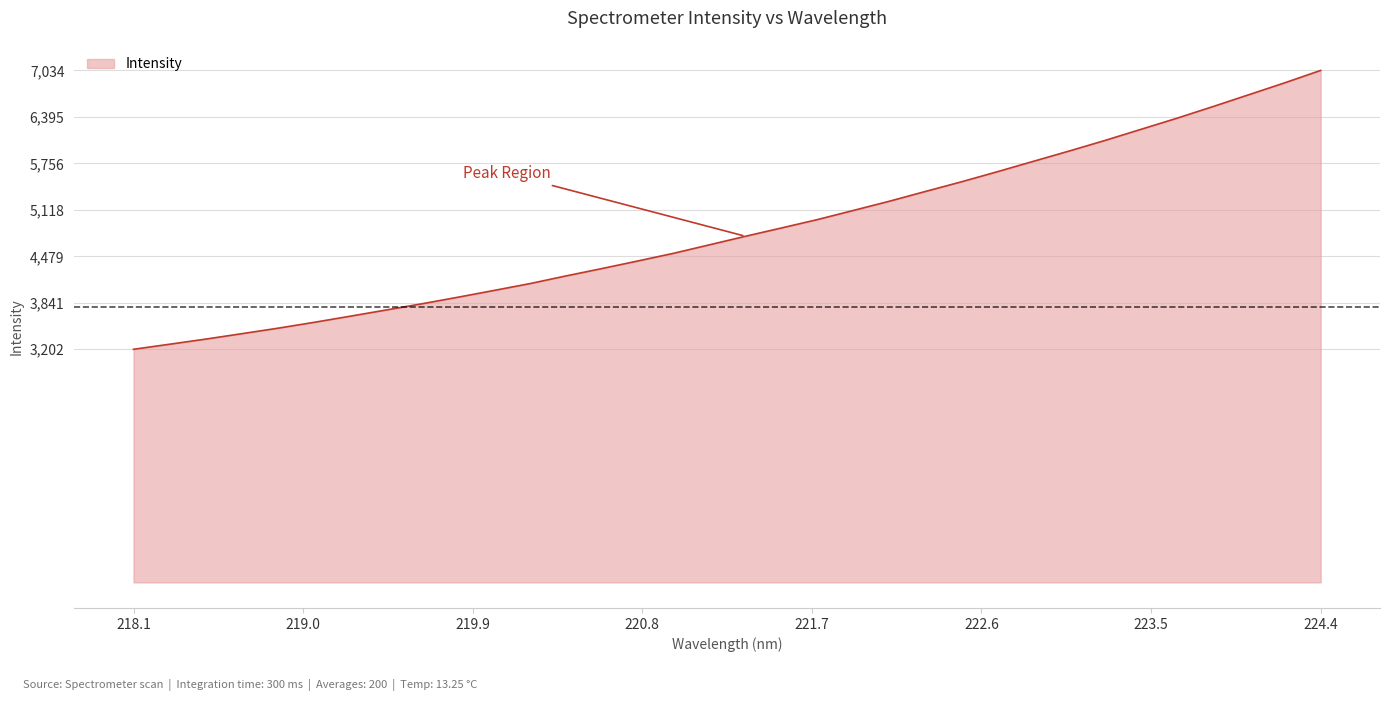

What is the difference between the maximum and minimum values?

3831.5